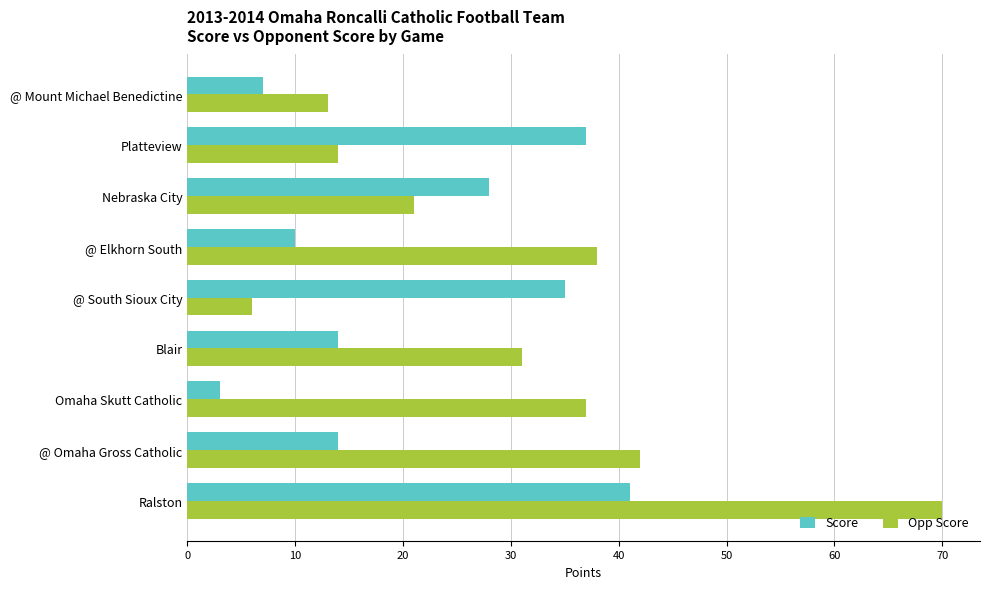

At which category does the chart reach its peak across all series?

Ralston